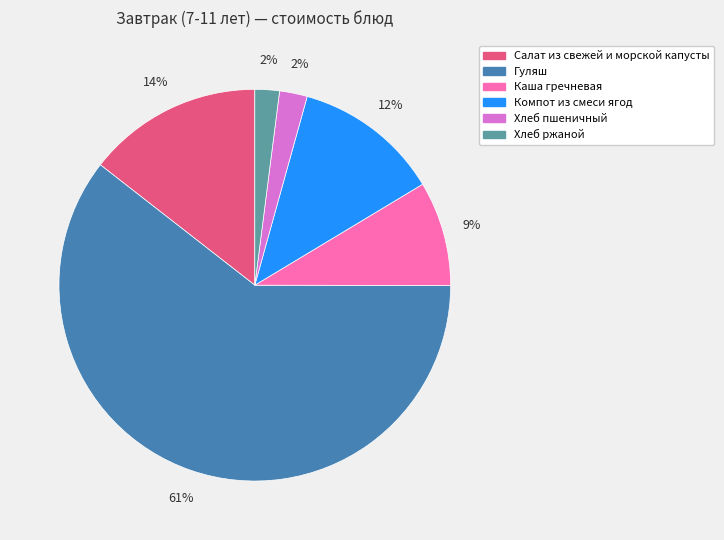

To the nearest percent, what portion does Хлеб ржаной represent?

2%